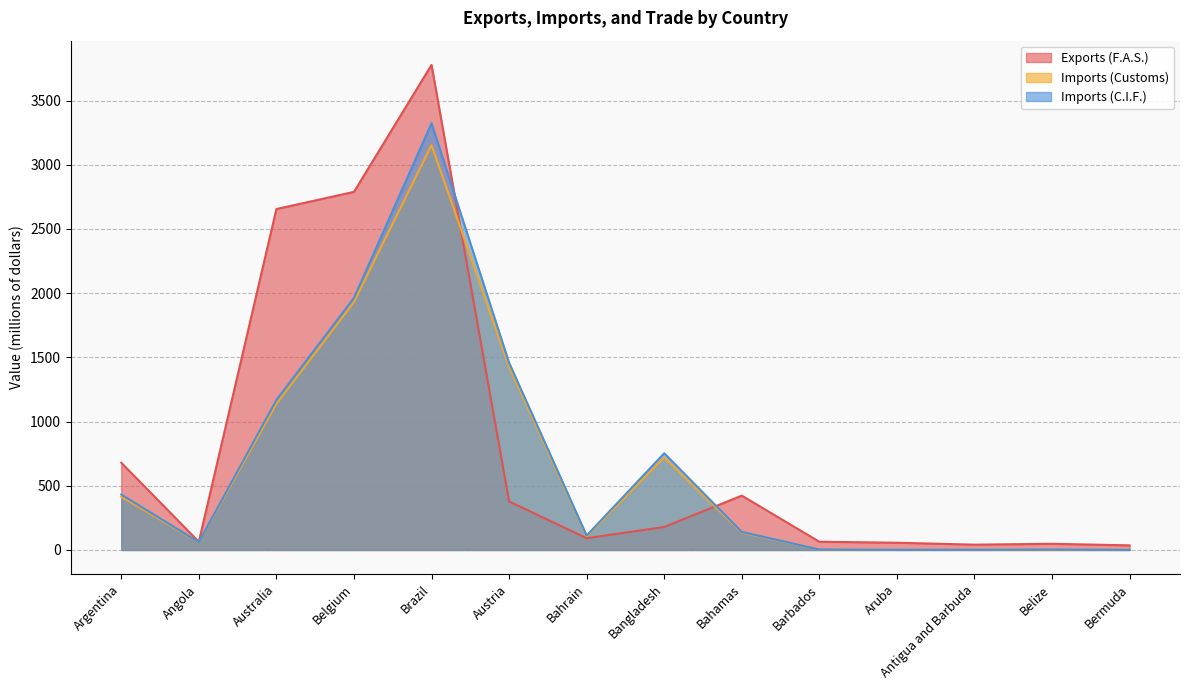

What is the maximum value for Imports (C.I.F.)?

3323.6